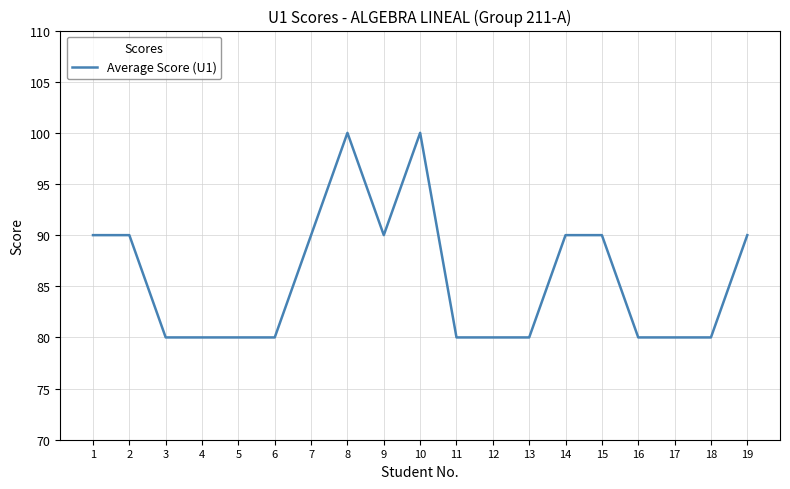

What is the change in value from 15 to 17?

-10